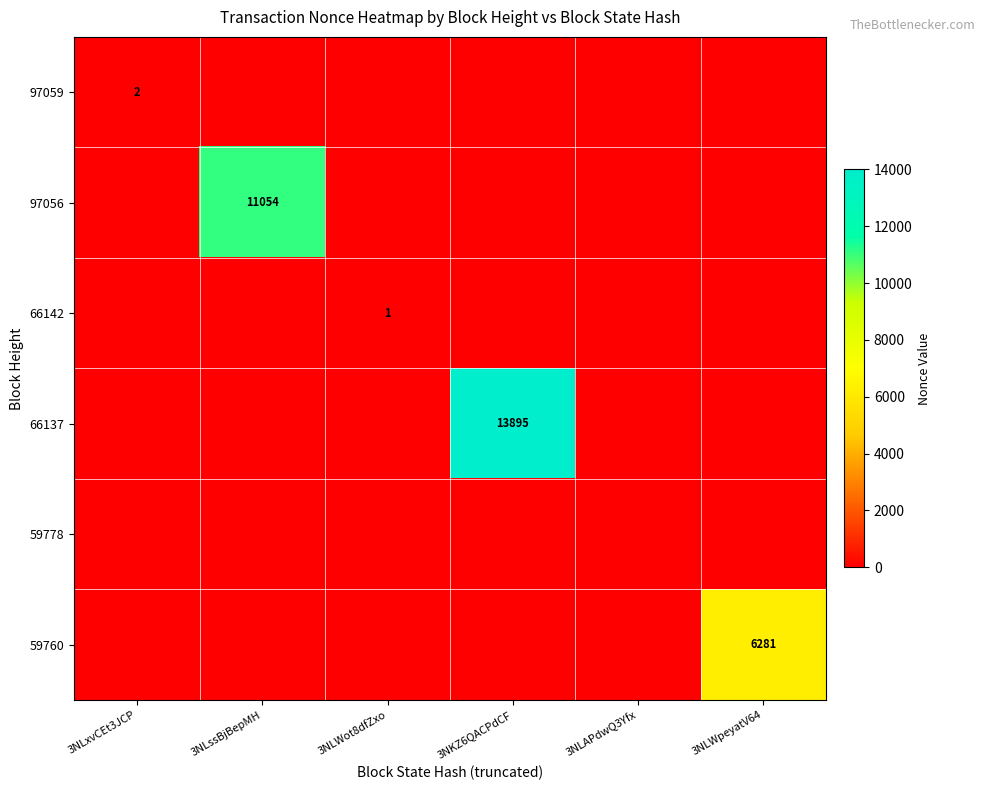

True or false: 66137 has a value of -8727 at 3NLWpeyatV64.

False